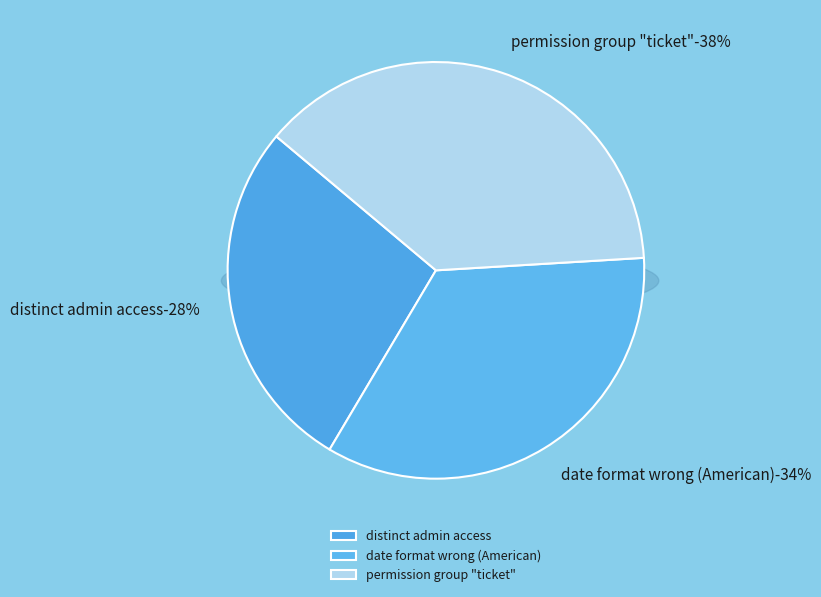

Combined, do permission group "ticket" and date format wrong (American) account for over 50%?

Yes